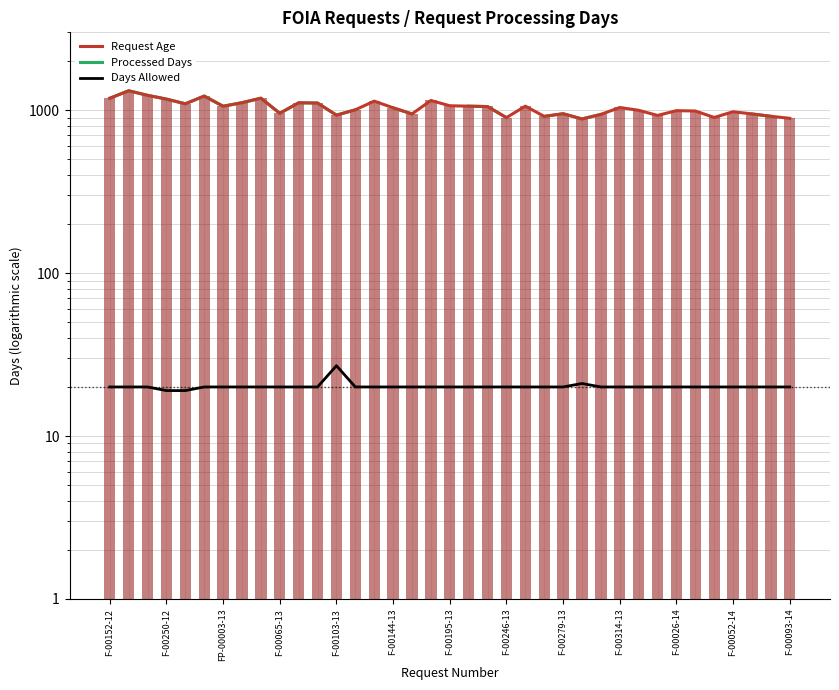

Which series has the largest total across all categories?

Request Age